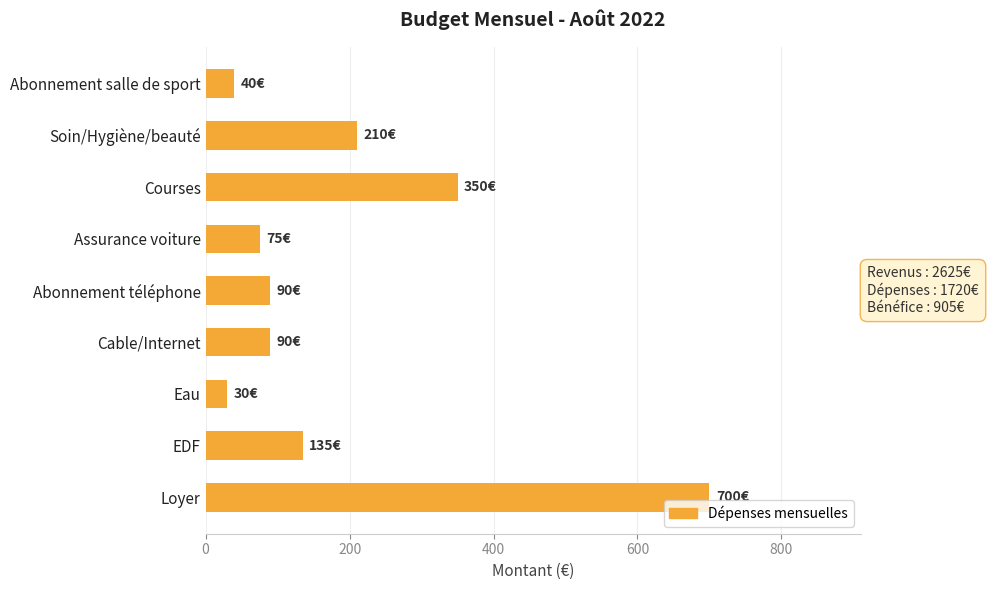

What is the average value?

191